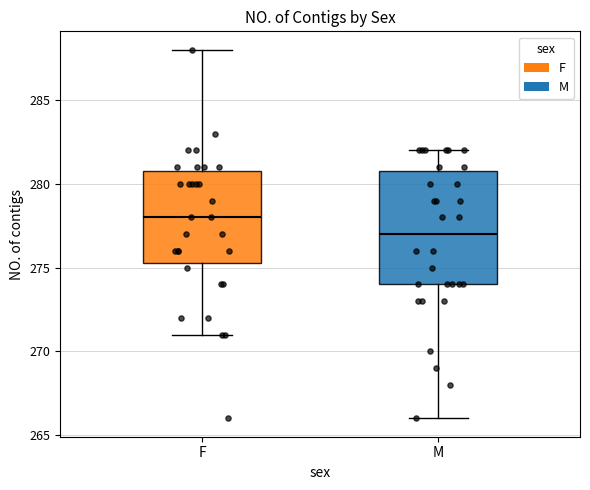

Reading left to right, transcribe this box plot: for each box, give where its median line is, the range the box spans, and where its two whiskers end, as read against the y-axis. The values are not printed on the chart, so give them approximately, as read against the axis.

F: median 278.0, box 275.5 to 281.0, whiskers 271.0 to 288.0
M: median 277.0, box 274.0 to 281.0, whiskers 266.0 to 282.0